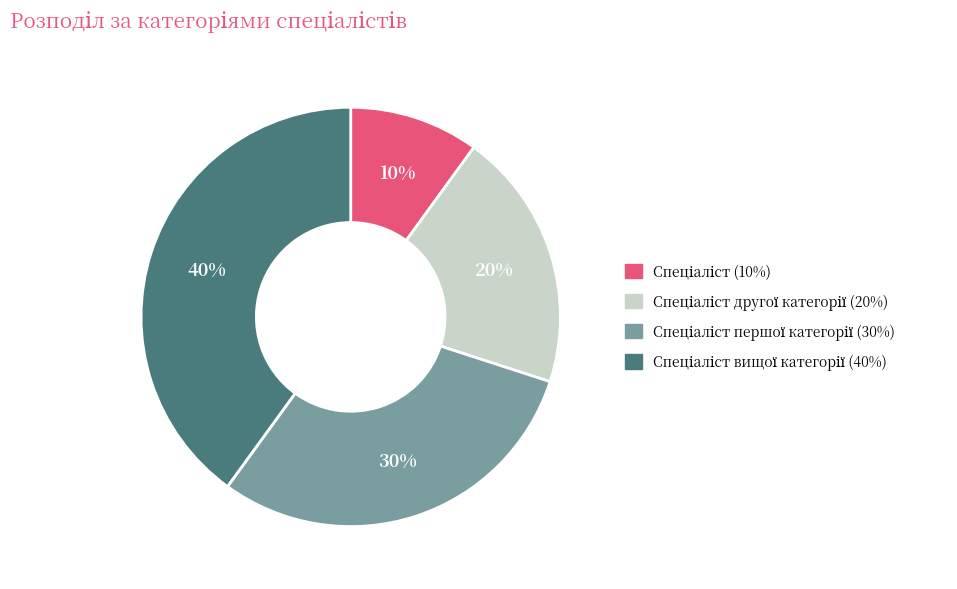

To the nearest percent, what is the difference between the largest and smallest slice percentages?

30%